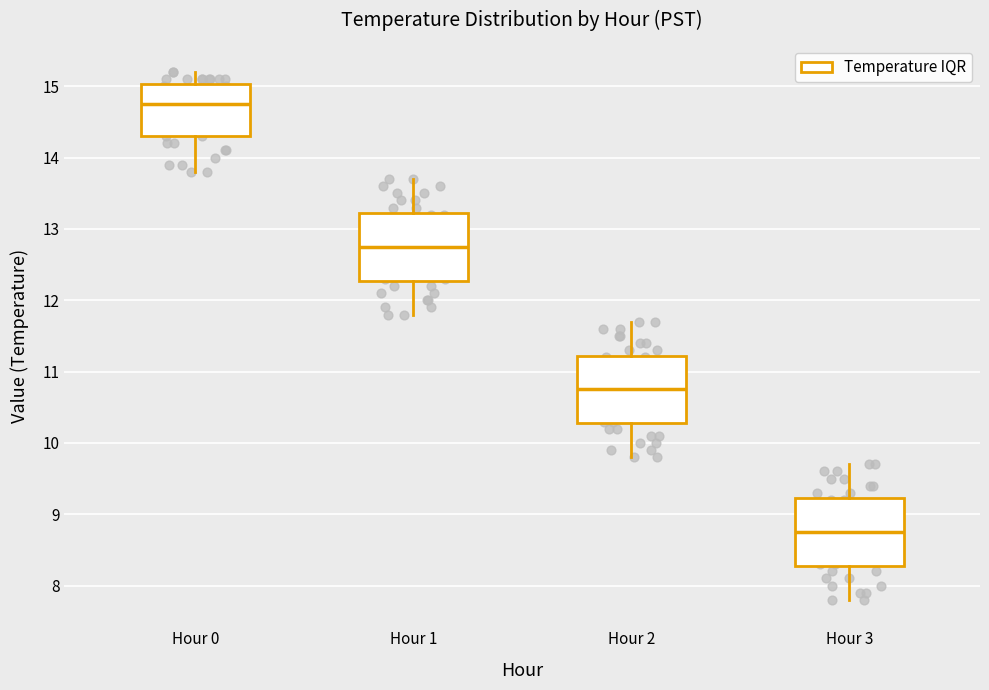

Reading left to right, transcribe this box plot: for each box, give where its median line is, the range the box spans, and where its two whiskers end, as read against the y-axis. The values are not printed on the chart, so give them approximately, as read against the axis.

Hour 0: median 14.8, box 14.3 to 15.0, whiskers 13.8 to 15.2
Hour 1: median 12.8, box 12.3 to 13.2, whiskers 11.8 to 13.7
Hour 2: median 10.8, box 10.3 to 11.2, whiskers 9.8 to 11.7
Hour 3: median 8.8, box 8.3 to 9.2, whiskers 7.8 to 9.7